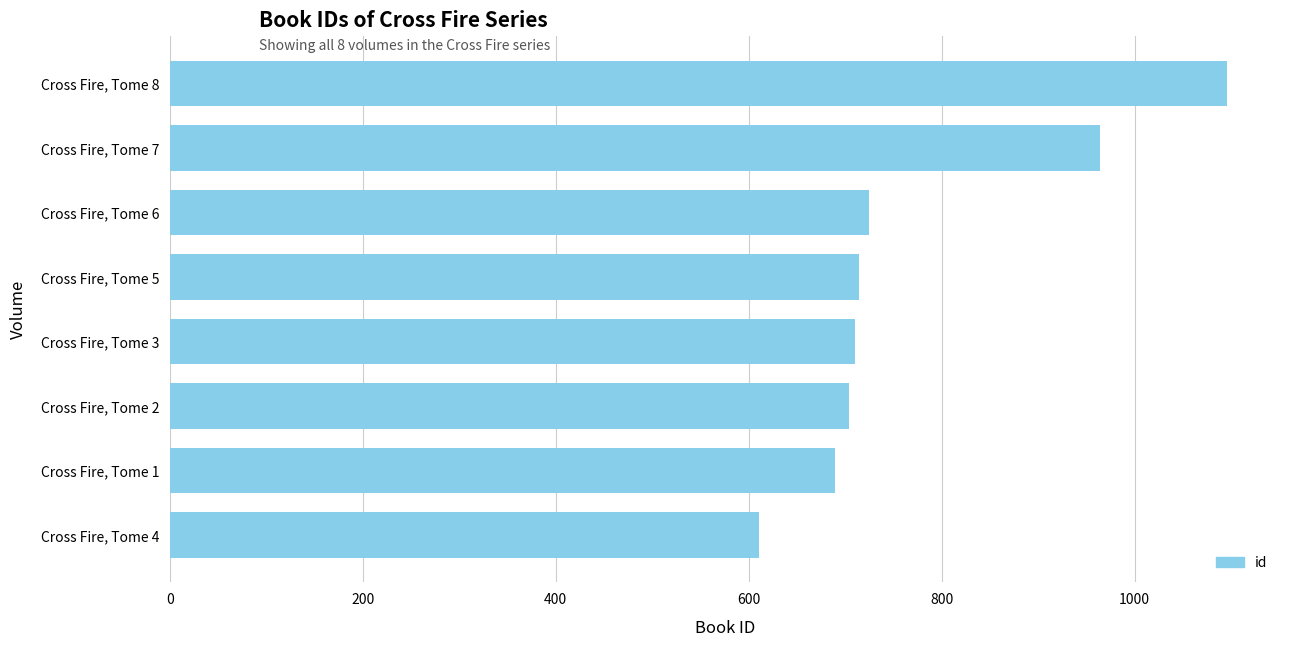

What is the maximum value shown in the chart?

1096